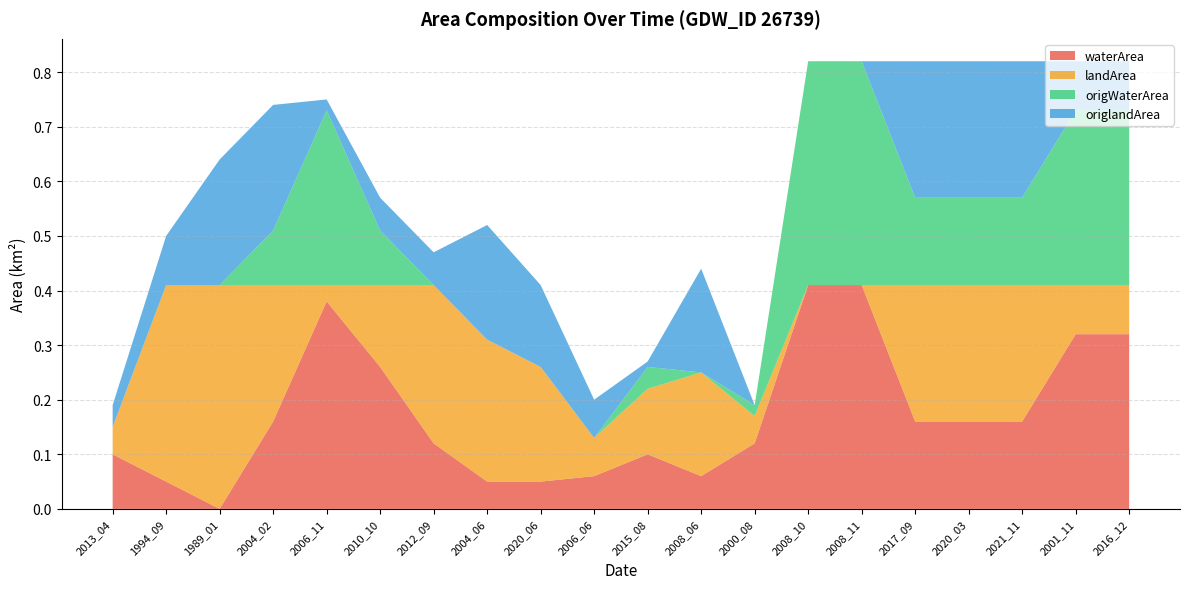

Reading right to left, extract all data points from this chart.

waterArea: 0.3	0.3	0.2	0.2	0.2	0.4	0.4	0.1	0.1	0.1	0.1	0.1	0.1	0.1	0.3	0.4	0.2	0.0	0.1	0.1
landArea: 0.1	0.1	0.2	0.2	0.2	0.0	0.0	0.1	0.2	0.1	0.1	0.2	0.3	0.3	0.1	0.0	0.2	0.4	0.4	0.1
origWaterArea: 0.3	0.3	0.2	0.2	0.2	0.4	0.4	0.0	0.0	0.0	0.0	0.0	0.0	0.0	0.1	0.3	0.1	0.0	0.0	0.0
origlandArea: 0.1	0.1	0.2	0.2	0.2	0.0	0.0	0.0	0.2	0.0	0.1	0.1	0.2	0.1	0.1	0.0	0.2	0.2	0.1	0.0